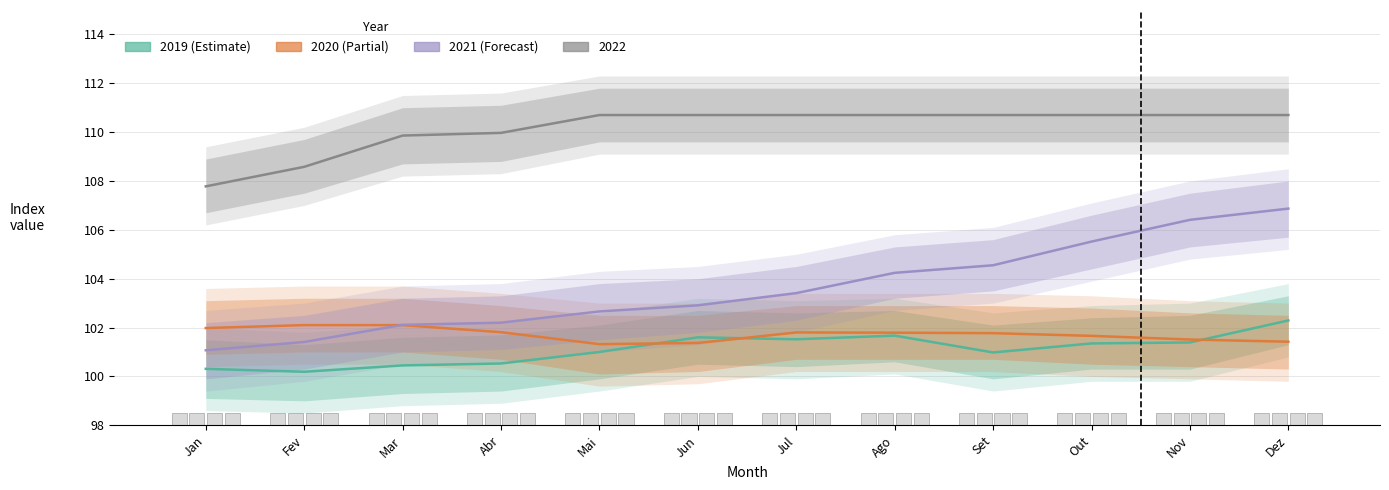

True or false: 2020 (Estimate based on partial data) has a value of 137.3 at Abr.

False